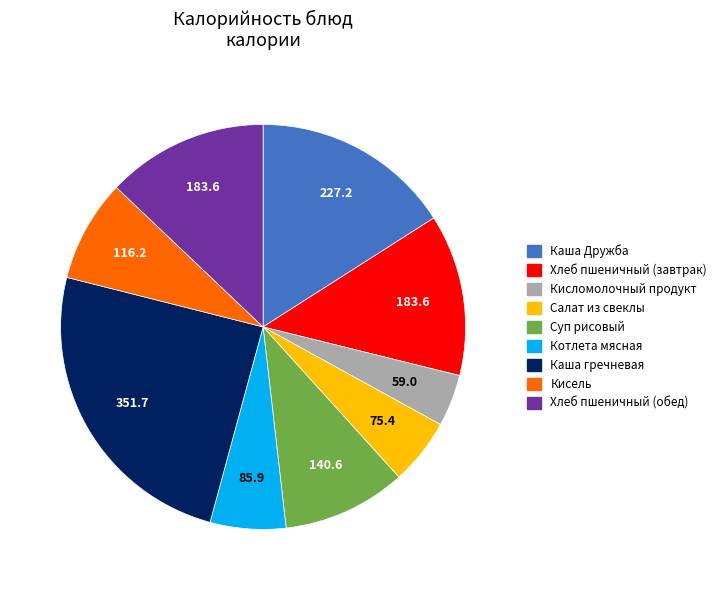

How many slices are in this pie chart?

9